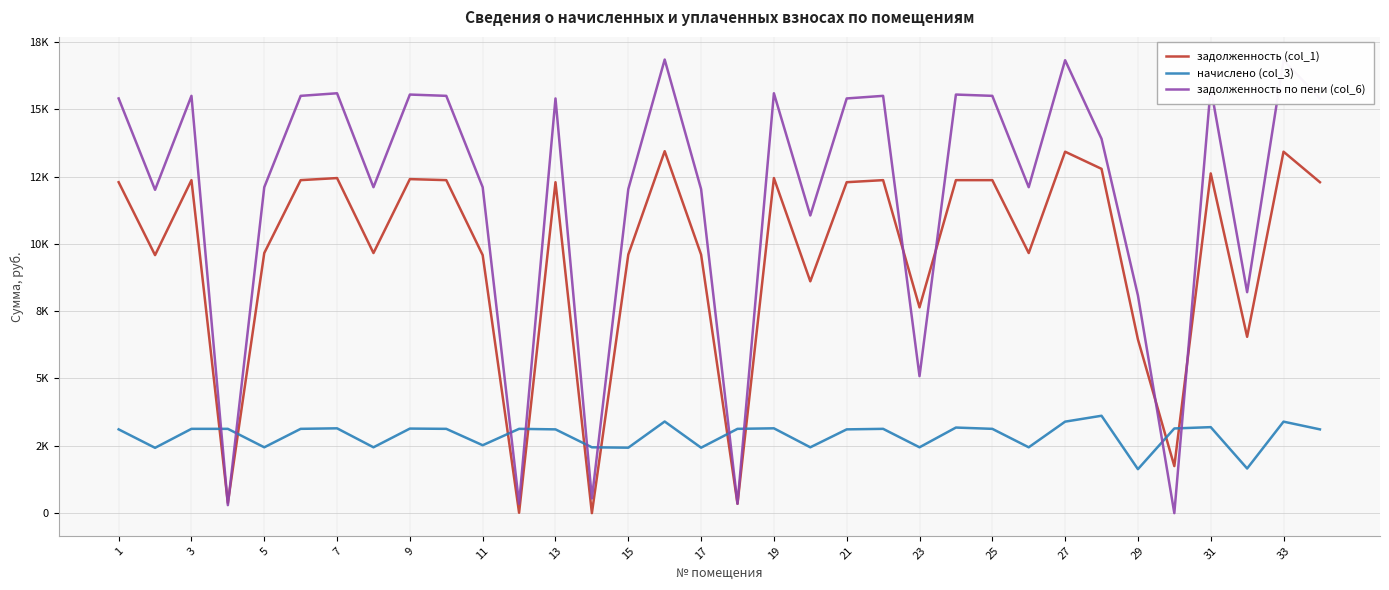

What are all the series names shown in the legend?

задолженность (col_1), начислено (col_3), задолженность по пени (col_6)